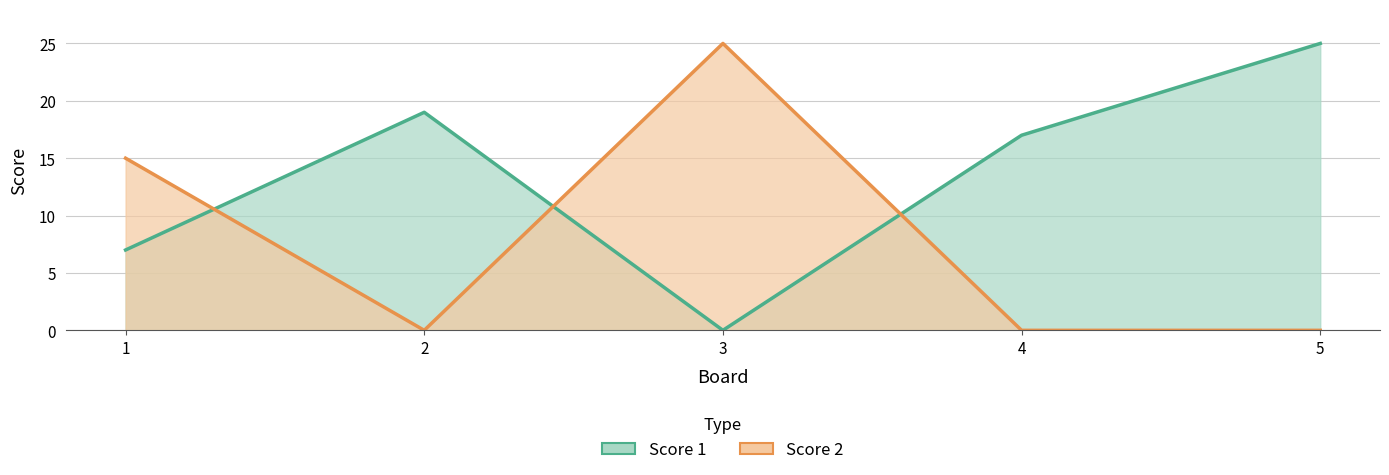

Does the chart display data point markers on the line(s)?

No